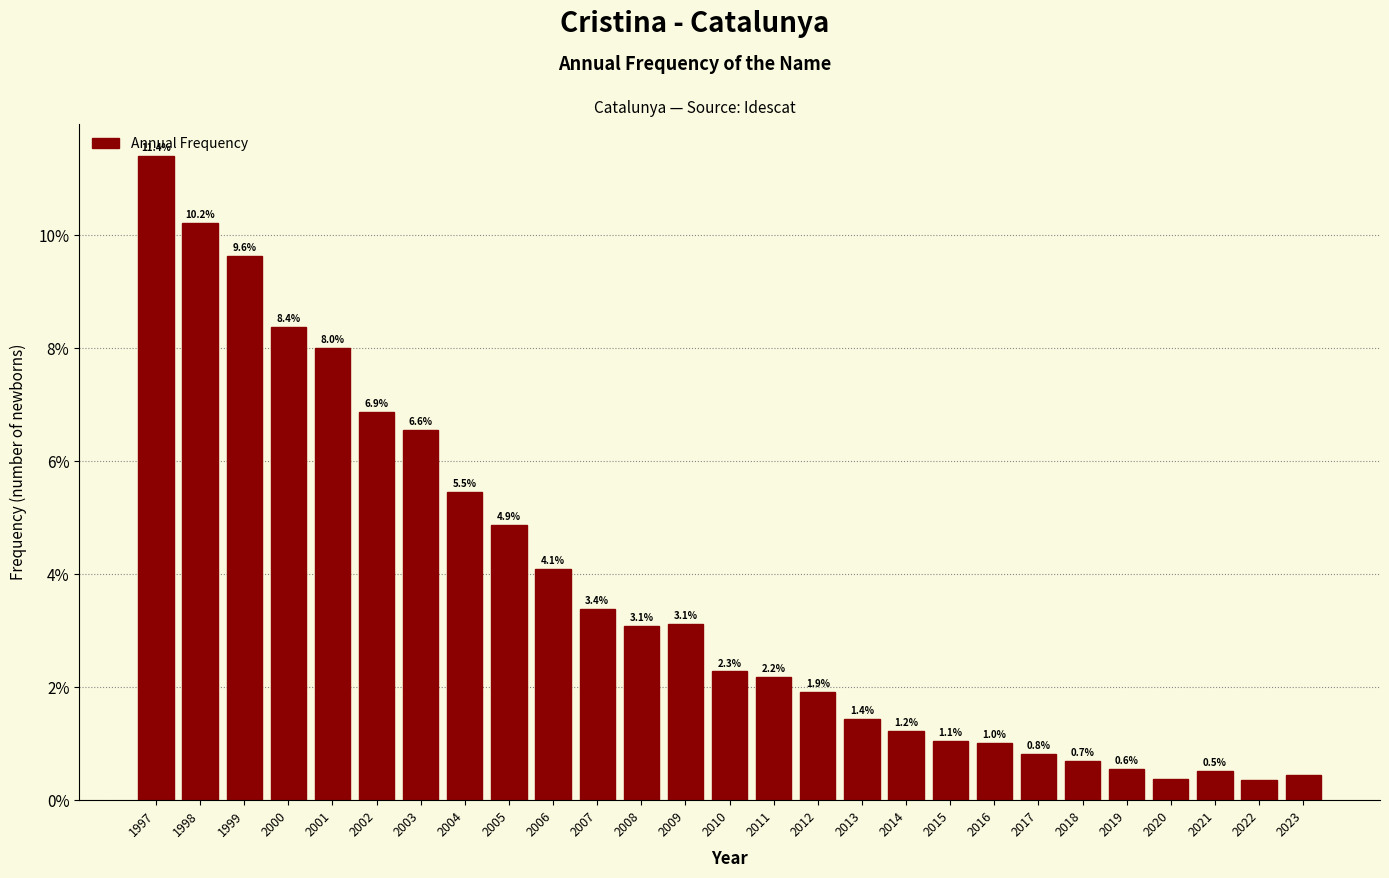

What is the approximate value at 2006?

4.1